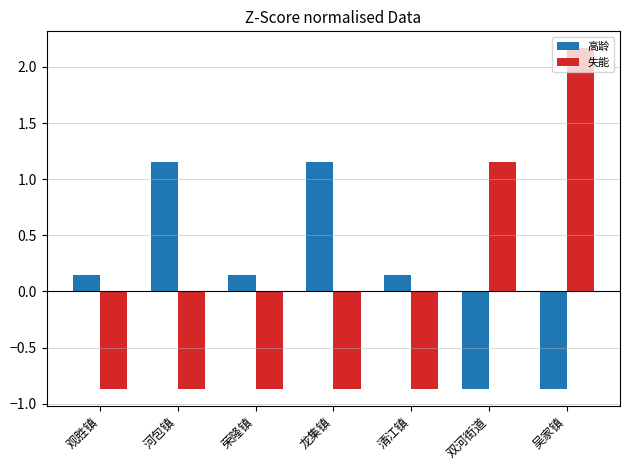

At which category does the chart reach its peak across all series?

吴家镇